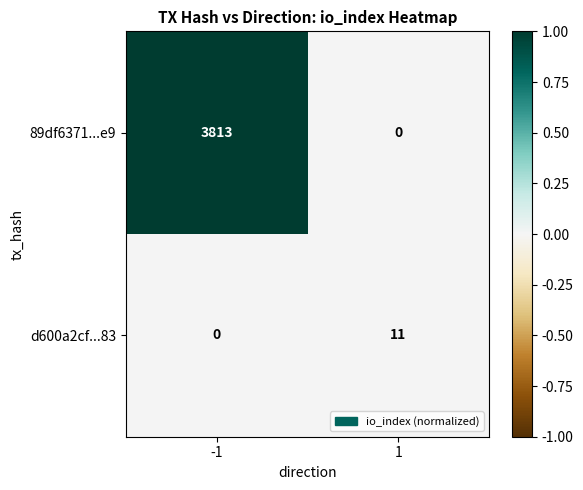

Is it true that 89df6371...e9 equals 0 at 1?

True